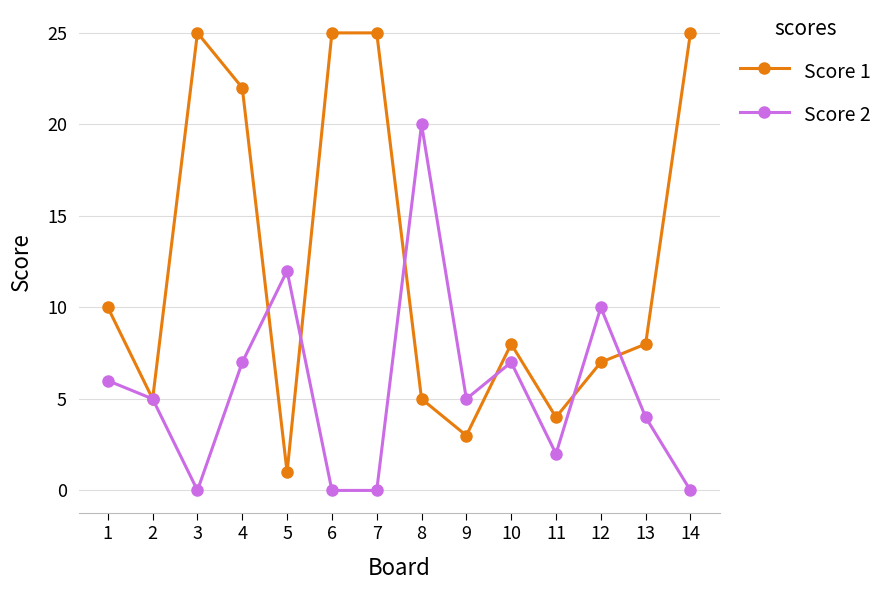

What is the value of the Score 2 point at the 13th from the left?

4